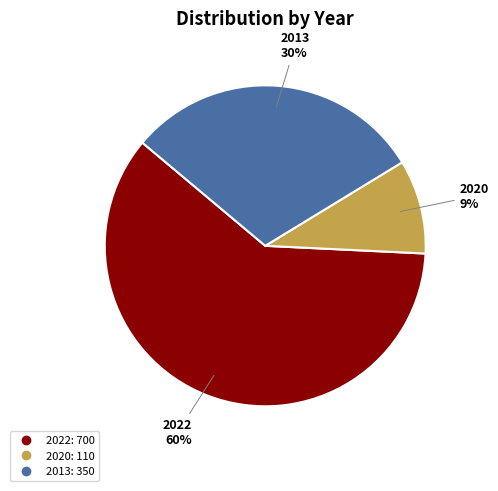

How many segments does this pie chart have?

3